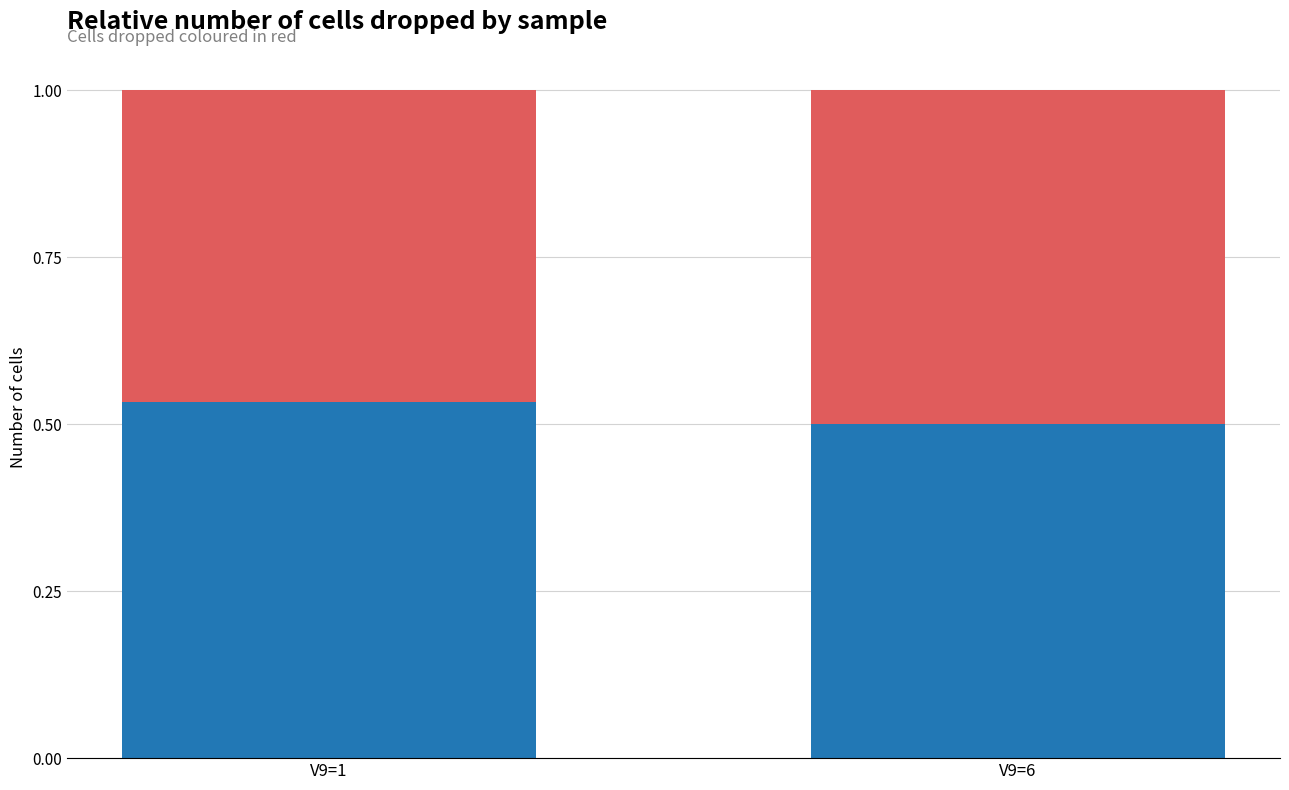

What is the total value across all series at V9=1?

1.0